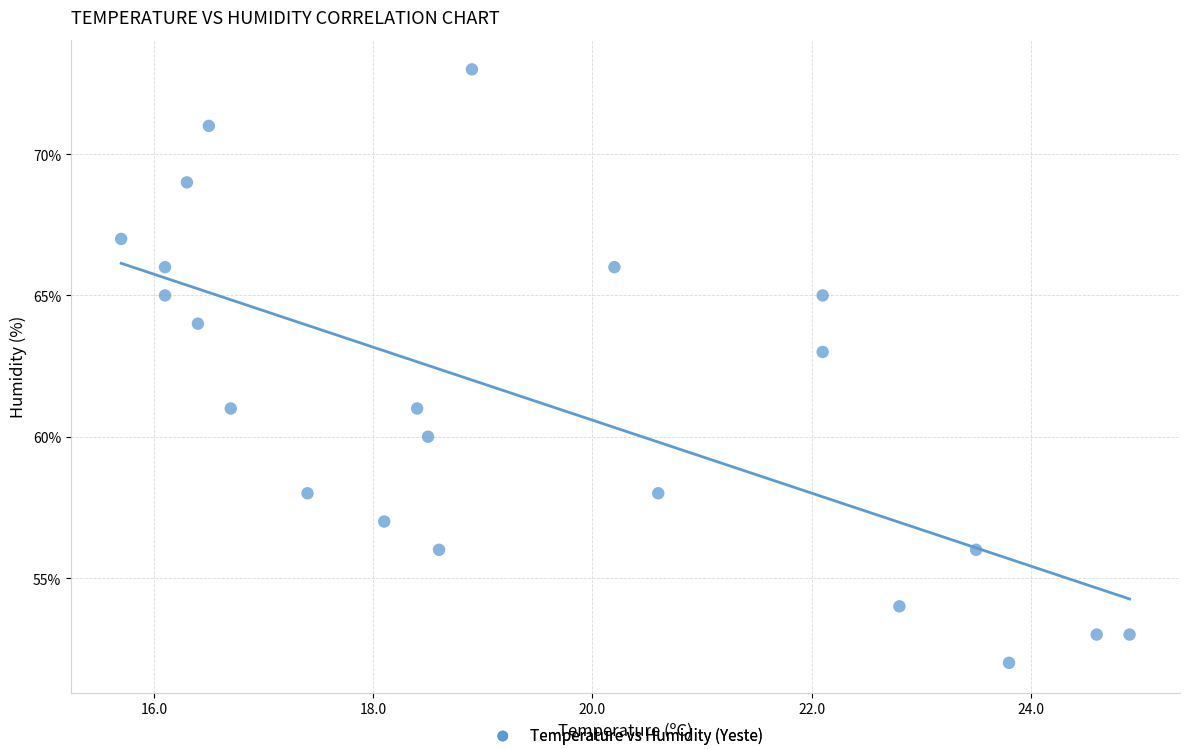

What is the range of Y values (max minus min)?

21